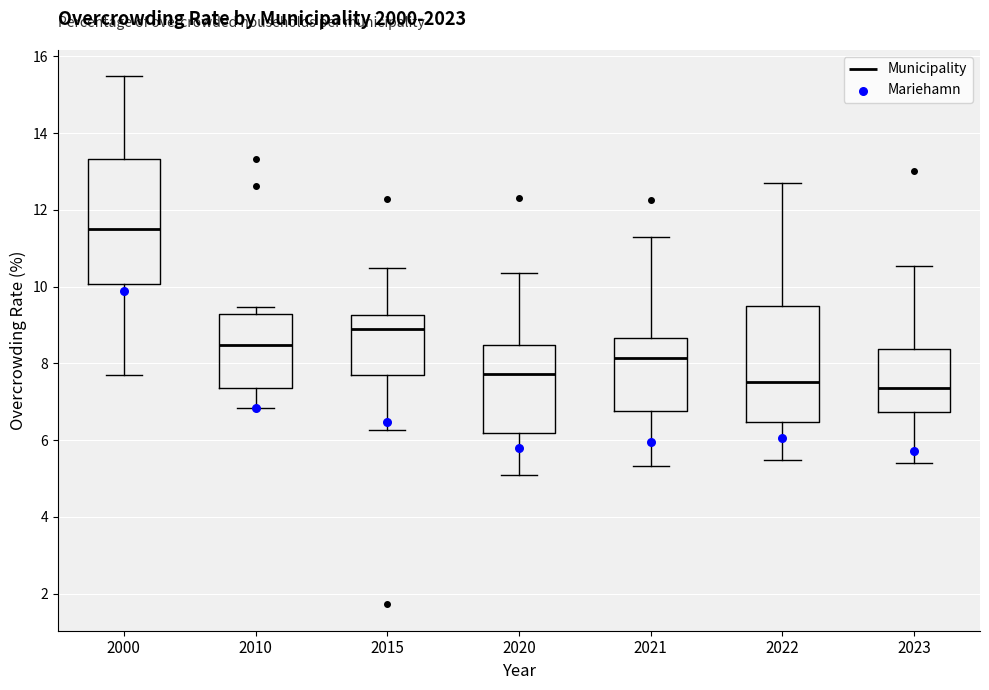

Comparing the boxes themselves (not the whiskers), which one is the tallest?

2000